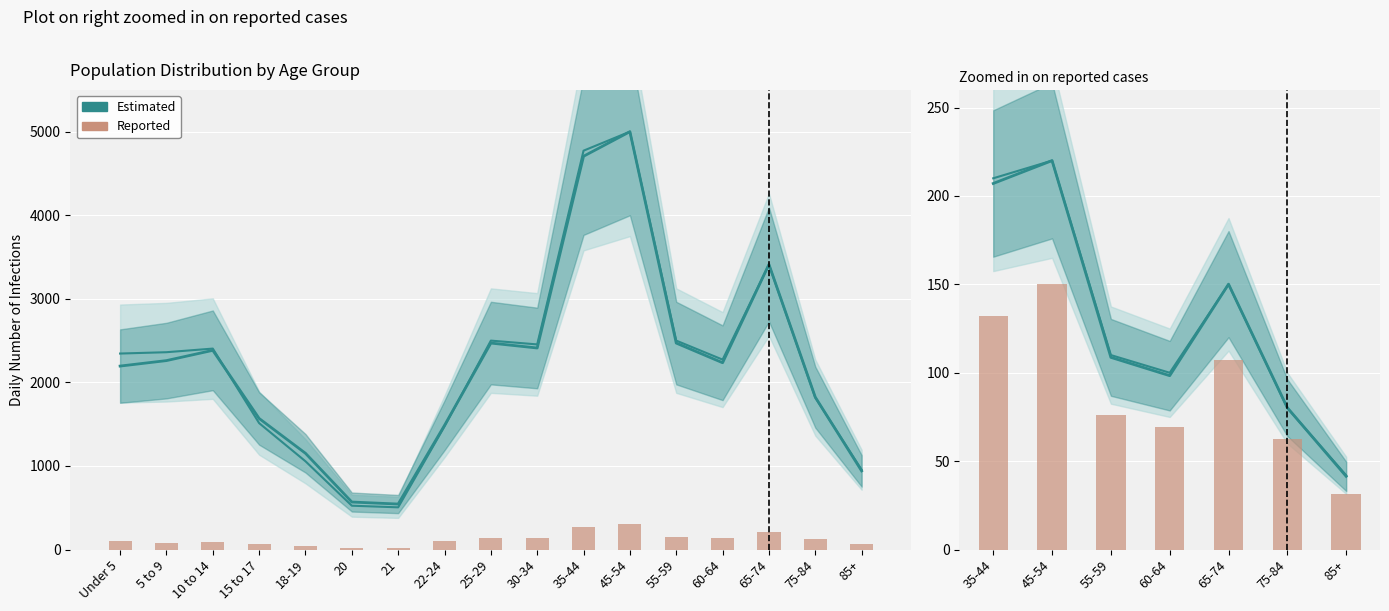

Rank the categories by This Area value from lowest to highest.

20, 21, 18-19, 85+, 15 to 17, 5 to 9, 10 to 14, Under 5, 22-24, 75-84, 30-34, 60-64, 25-29, 55-59, 65-74, 35-44, 45-54